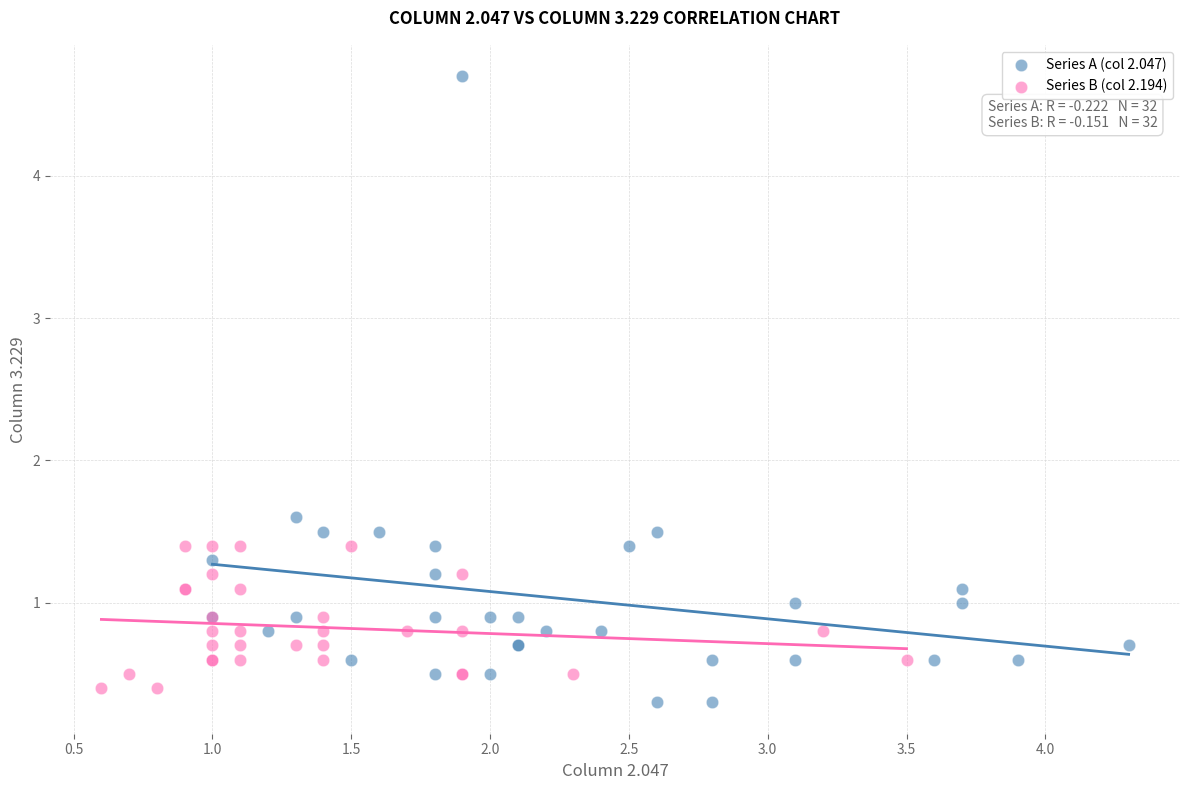

Which series contains the highest Y value?

Series A (col 2.047)